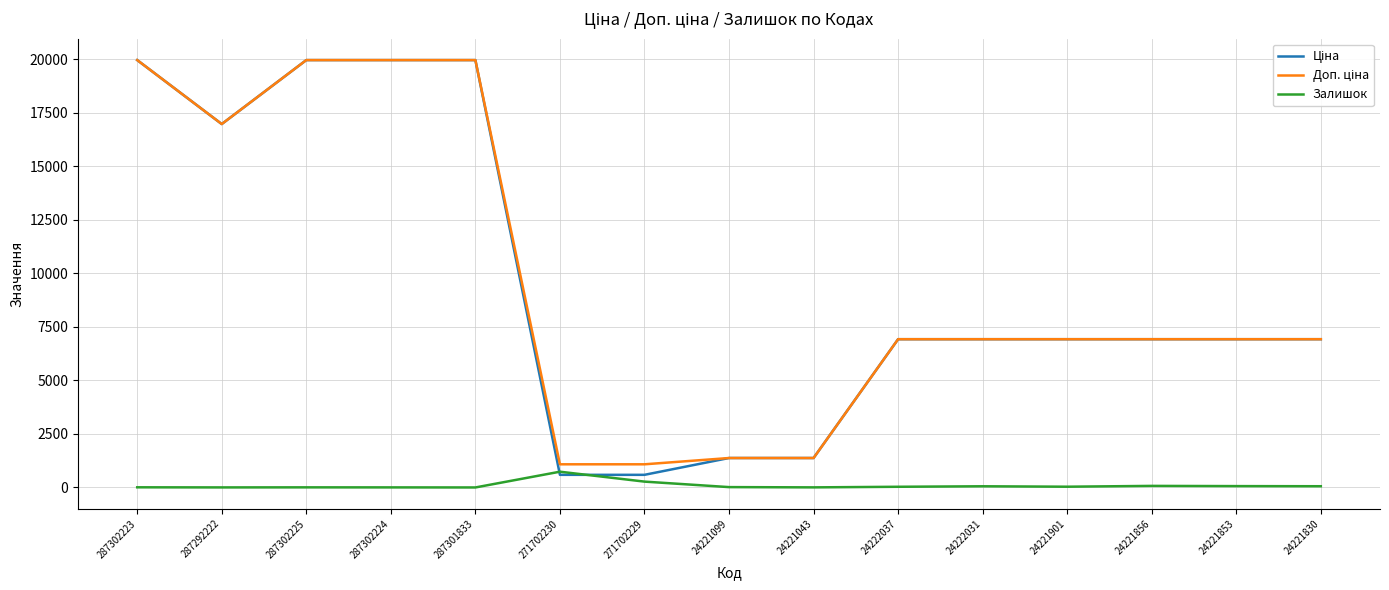

Which label corresponds to the largest value in the chart?

287302223